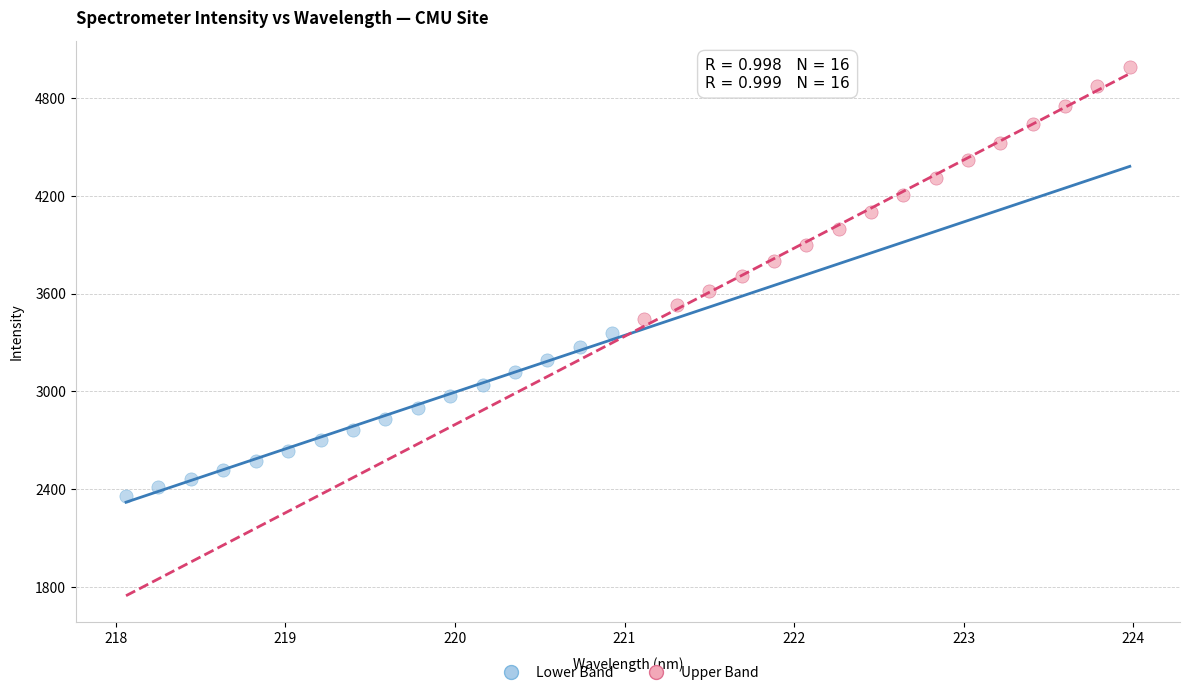

Which series reaches the maximum Y coordinate?

Upper Band